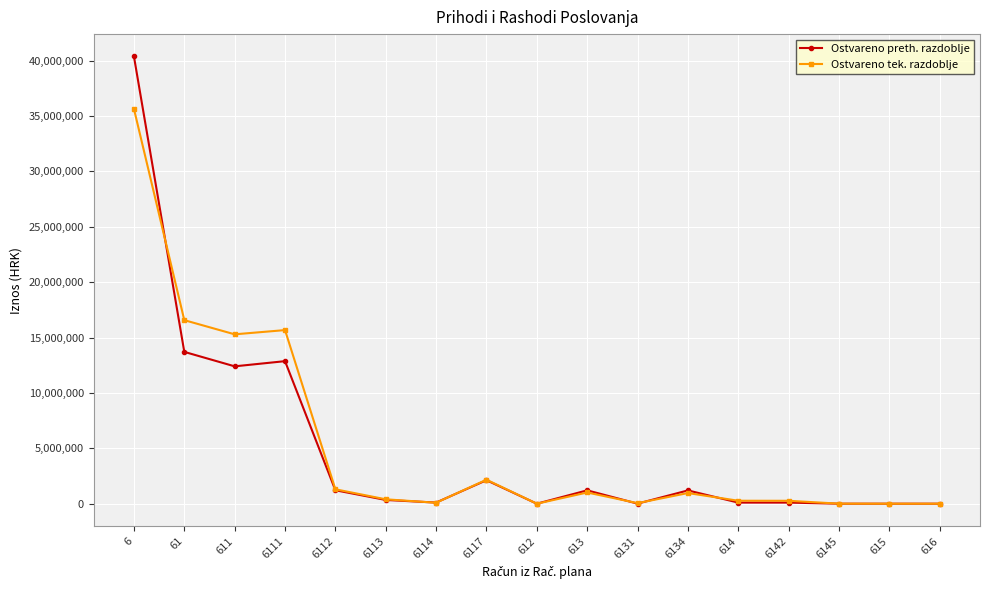

What is the approximate value of Ostvareno preth. razdoblje at 6112?

1214189.0